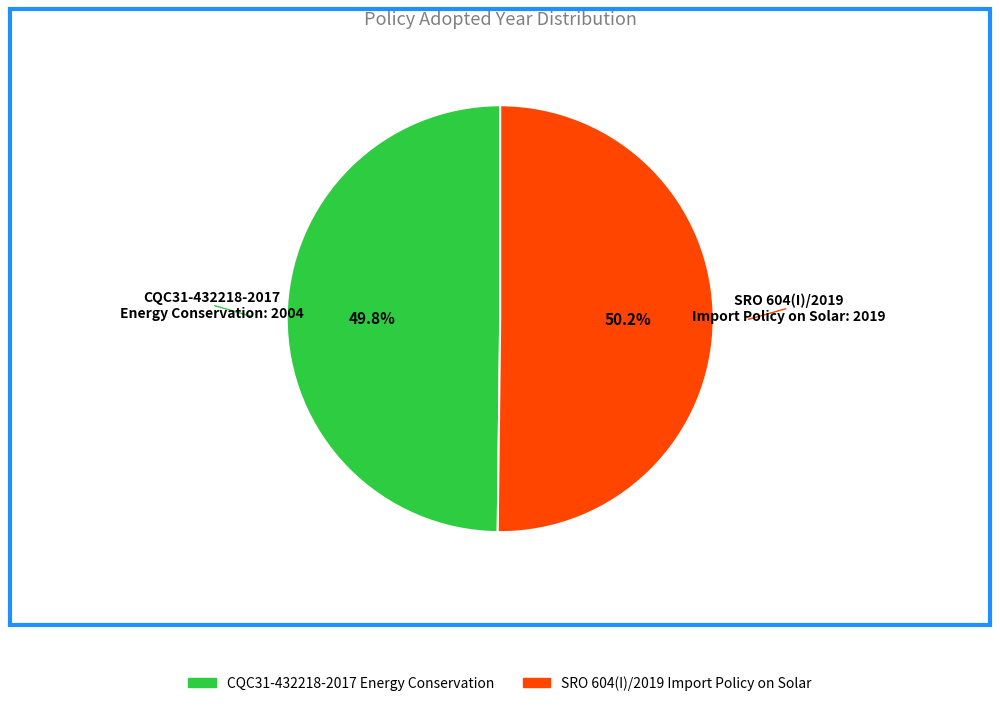

Count the number of slices in the pie.

2